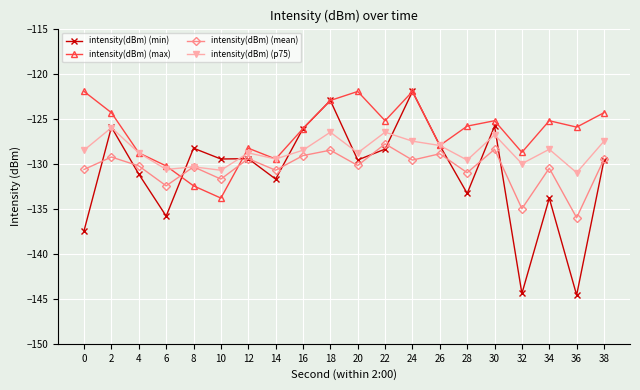

What is the total value across all series at 8?

-521.4